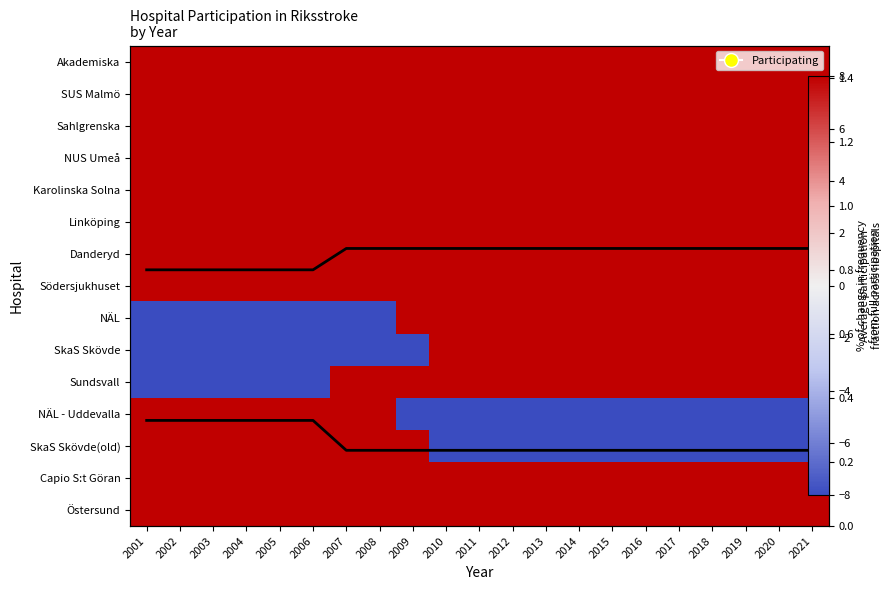

At which category does the chart reach its minimum across all series?

2001